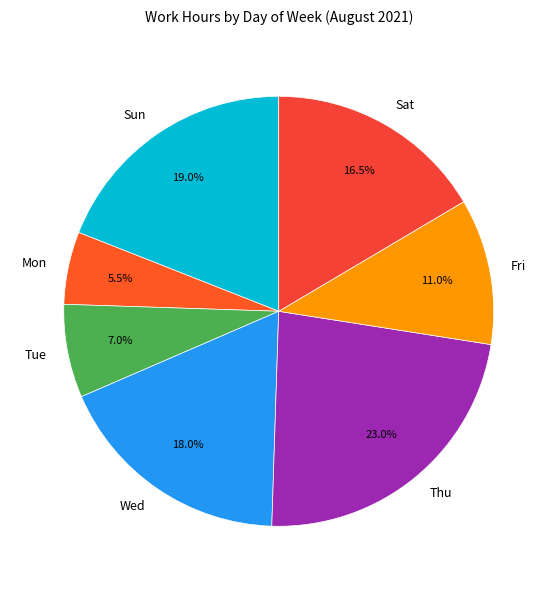

How many slices are in this pie chart?

7